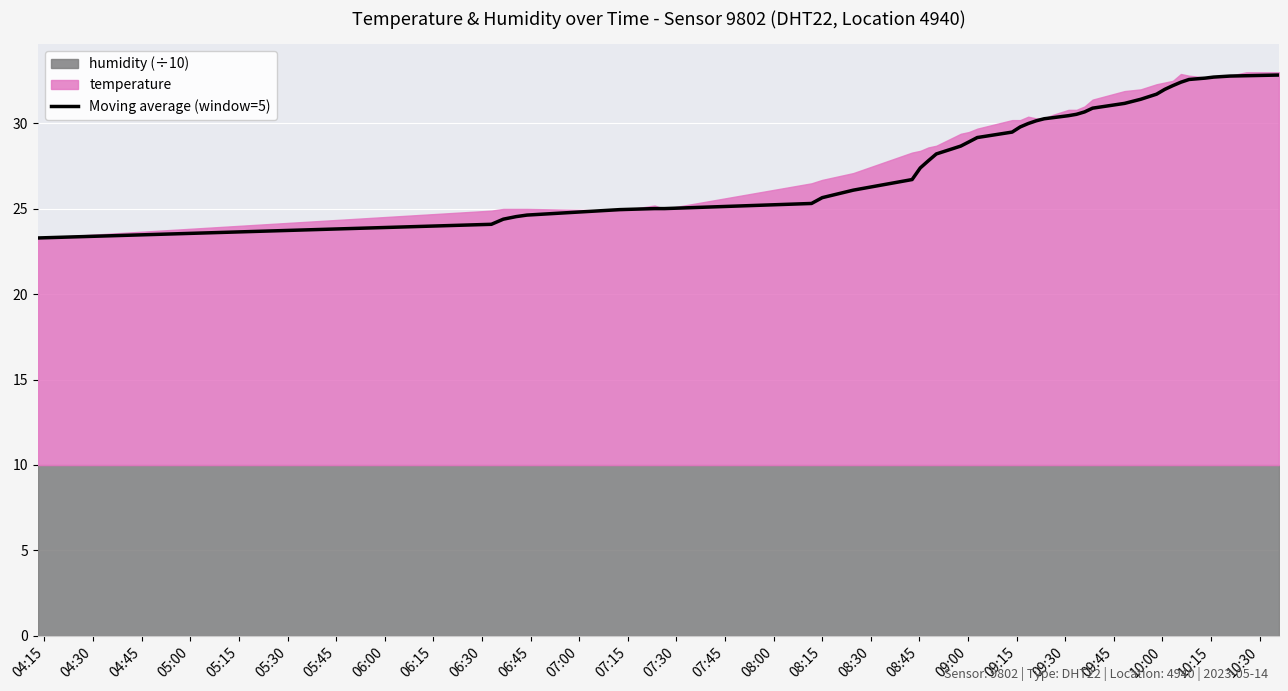

What is the maximum value for Moving average (window=5)?

32.8